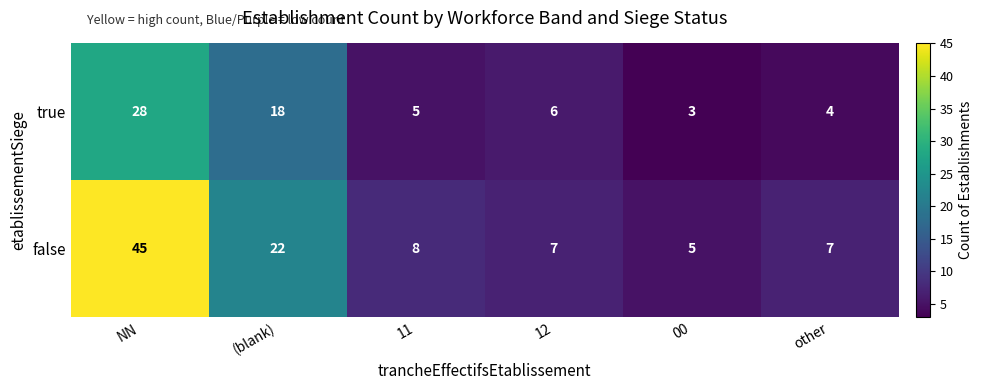

What is the sum of the false values at 00 and (blank)?

27